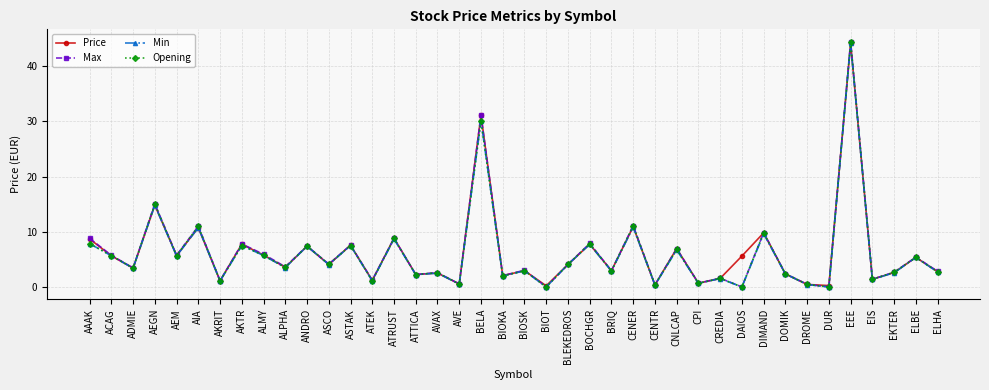

Which series has the widest spread of values?

Max